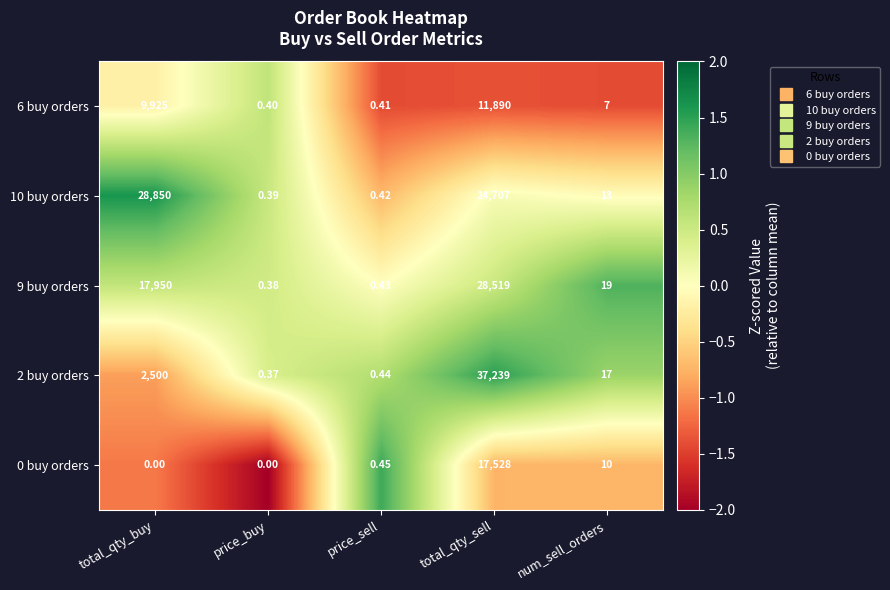

Which category has the highest value in the 6 buy orders series?

total_qty_sell